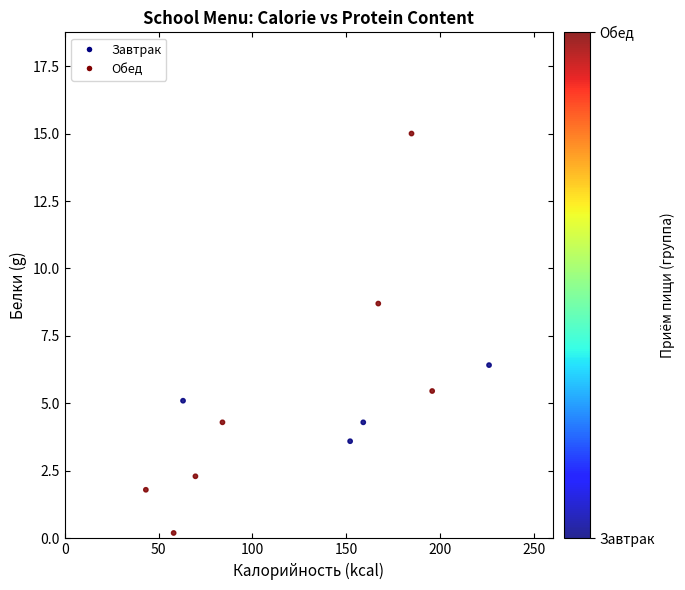

What Y value in the scatter plot is closest to 7?

6.4